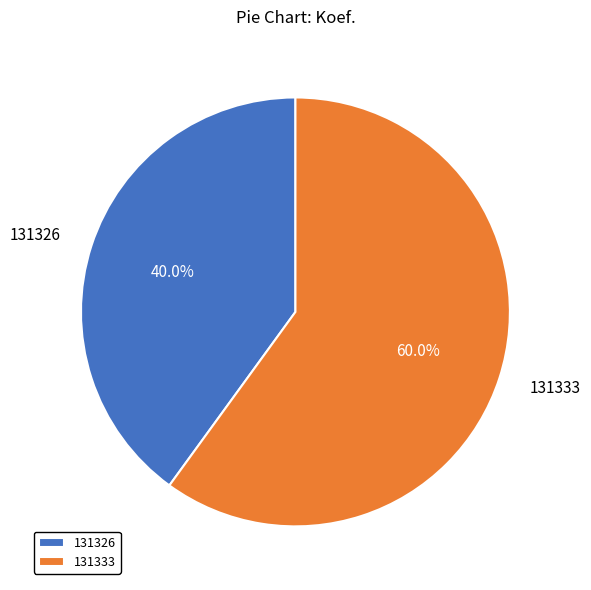

Does 131326 account for over 50% of the chart?

No